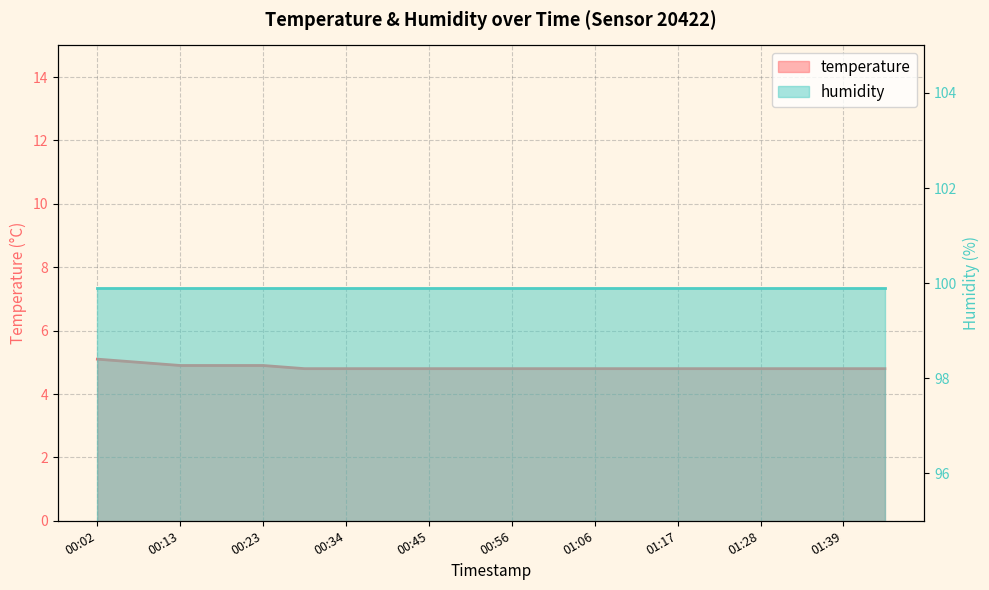

Which label corresponds to the smallest value in the chart?

00:29